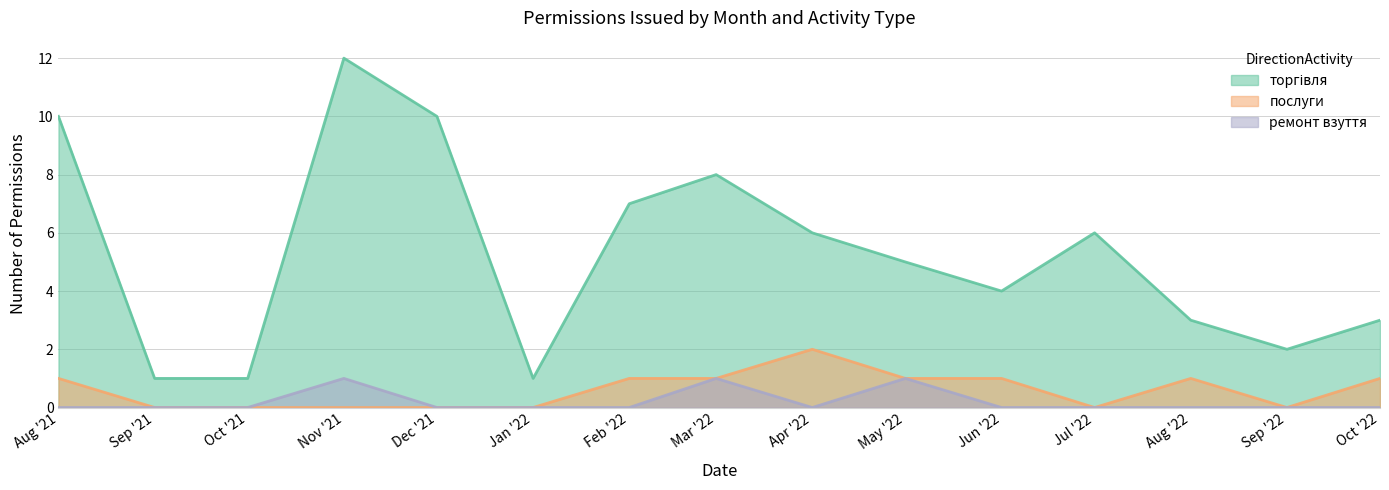

True or false: послуги has a value of 0 at Dec '21.

True